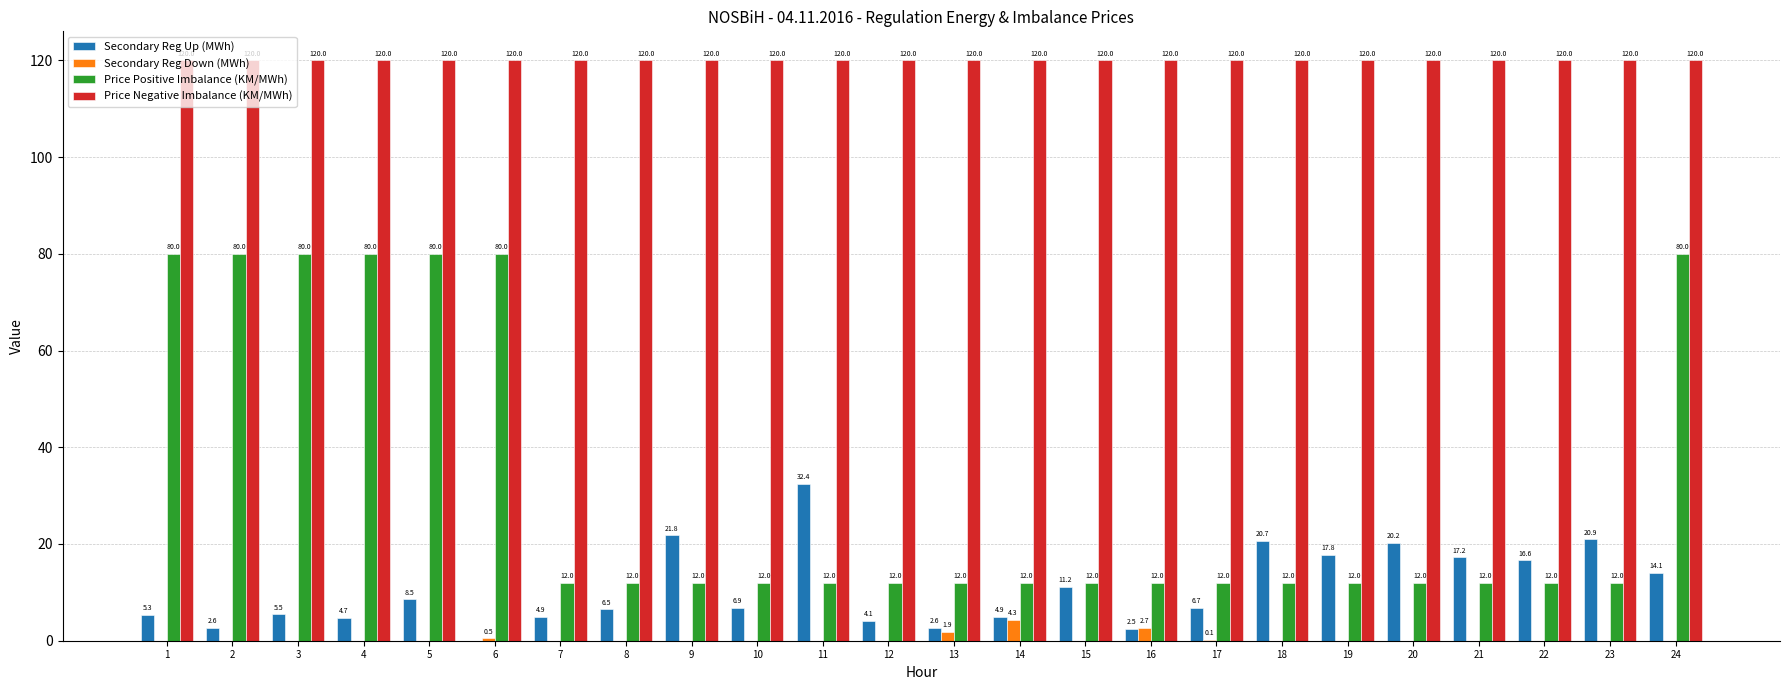

How many groups of bars are there?

24